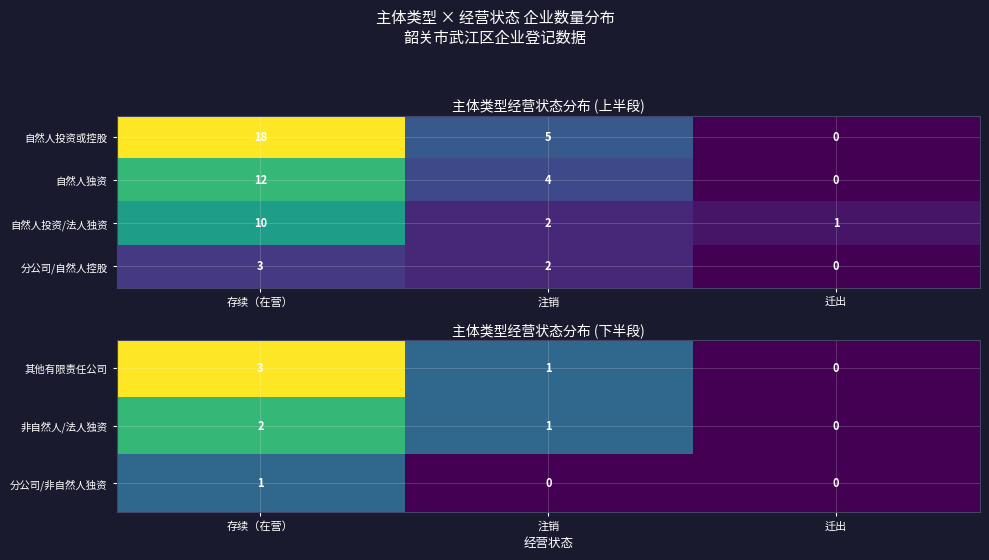

How many 其他有限责任公司 values are between 0 and 3?

3